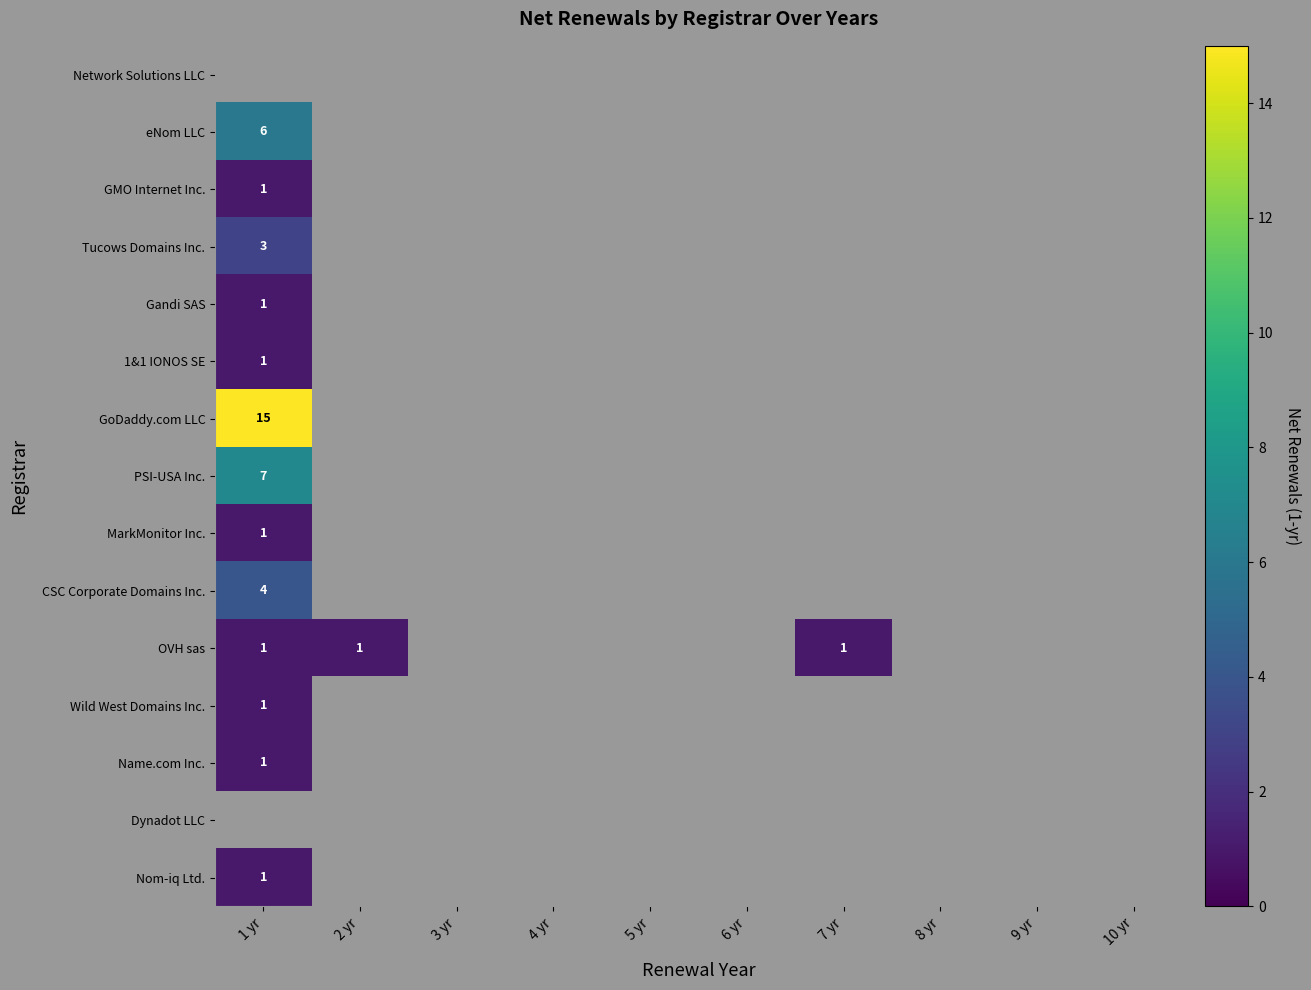

The PSI-USA Inc. series shows 7 at 1 yr. True or false?

True